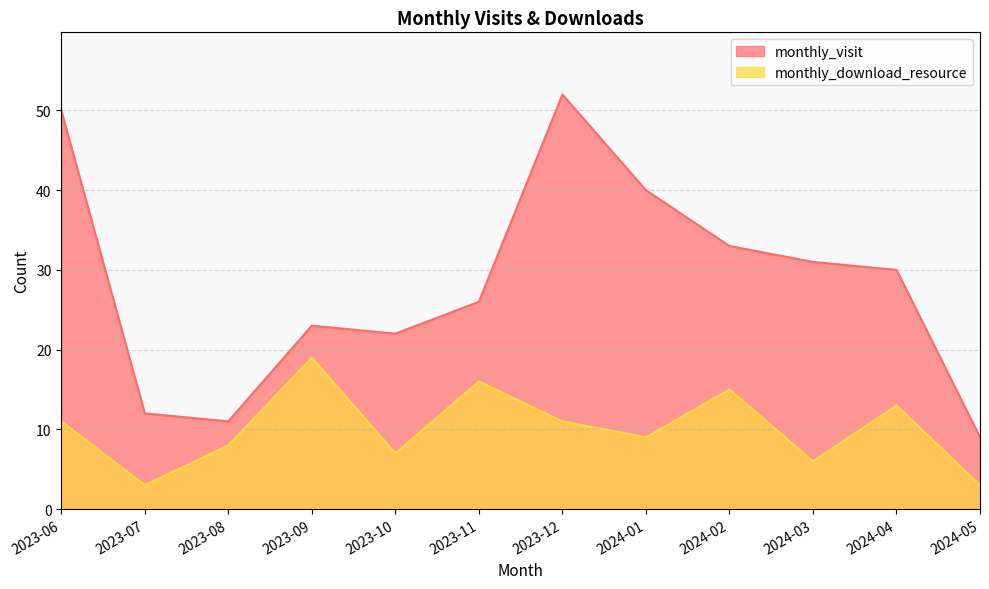

Read the monthly_visit value at 2024-03, to the nearest 5.

30